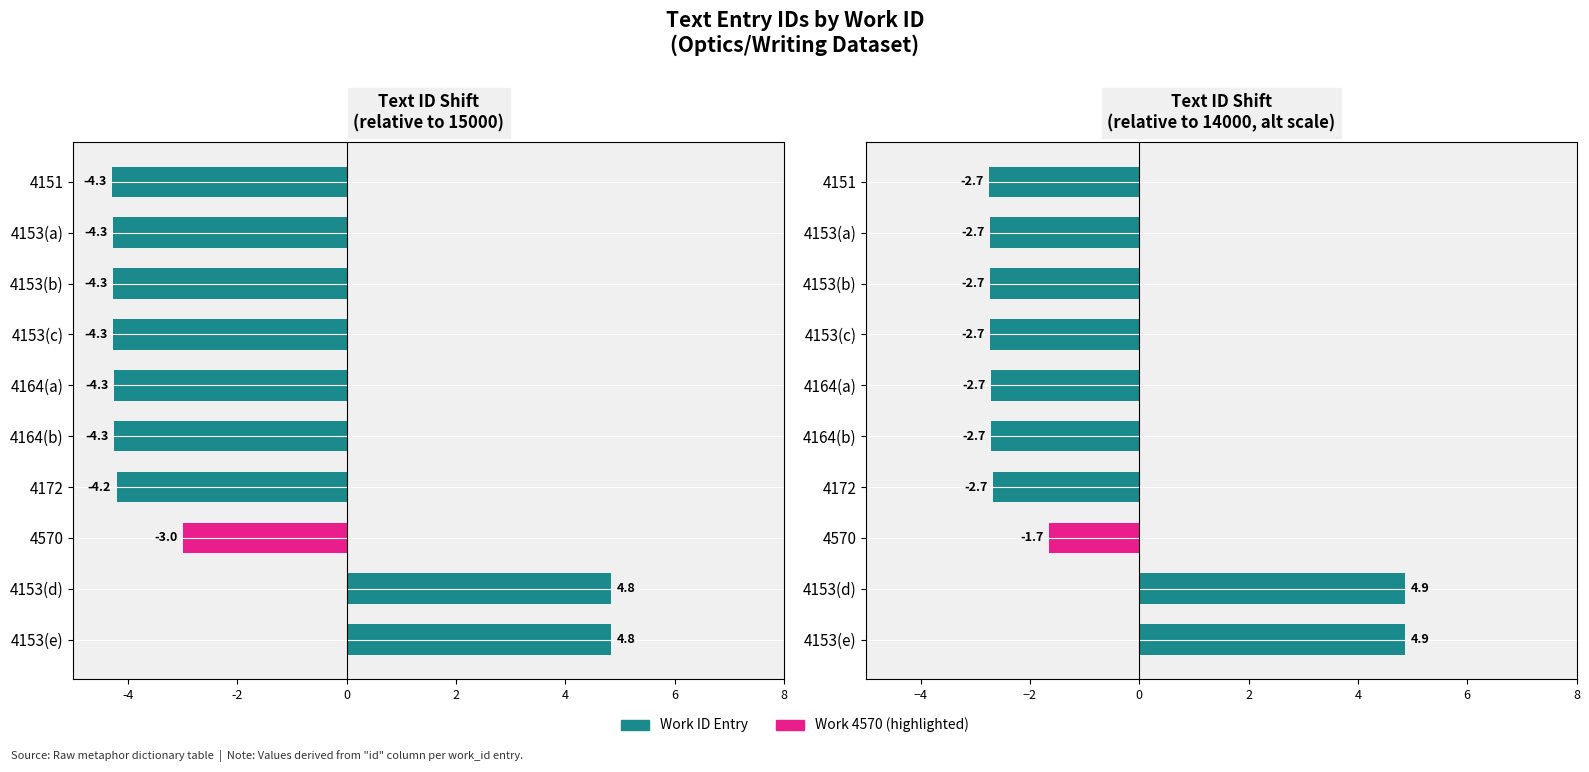

What is the value of the Work ID Entry bar at the 2nd from the left?

-4.3